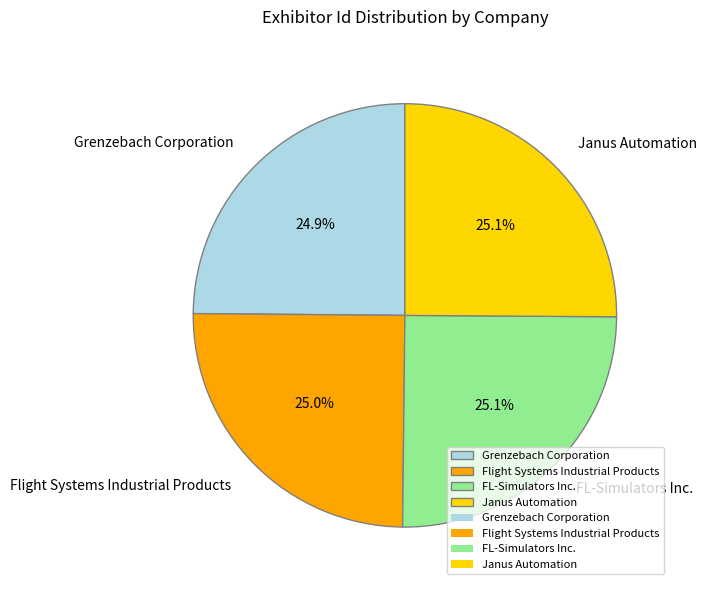

Count the number of slices in the pie.

4